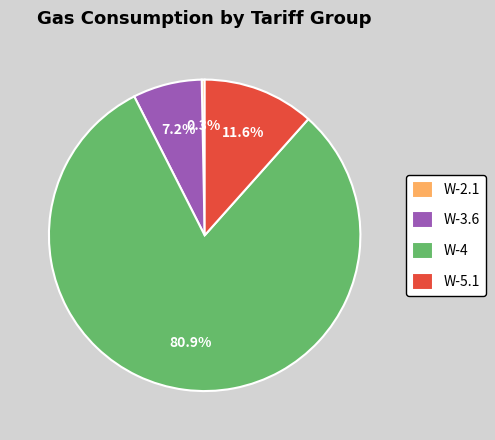

What is the ratio of the value at W-5.1 to the value at W-3.6?

1.6